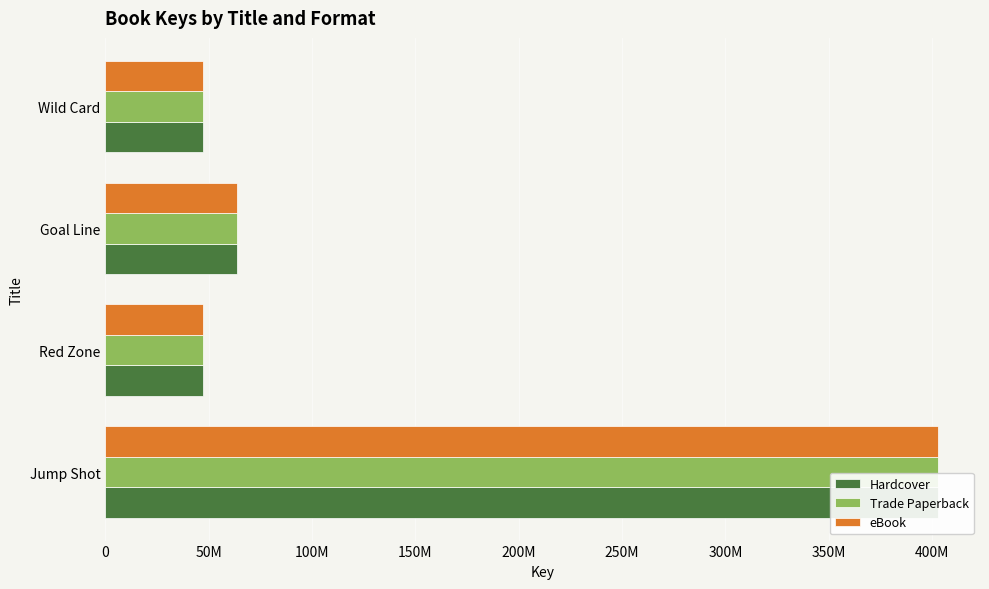

Which series changed the most between Red Zone and Wild Card?

Hardcover